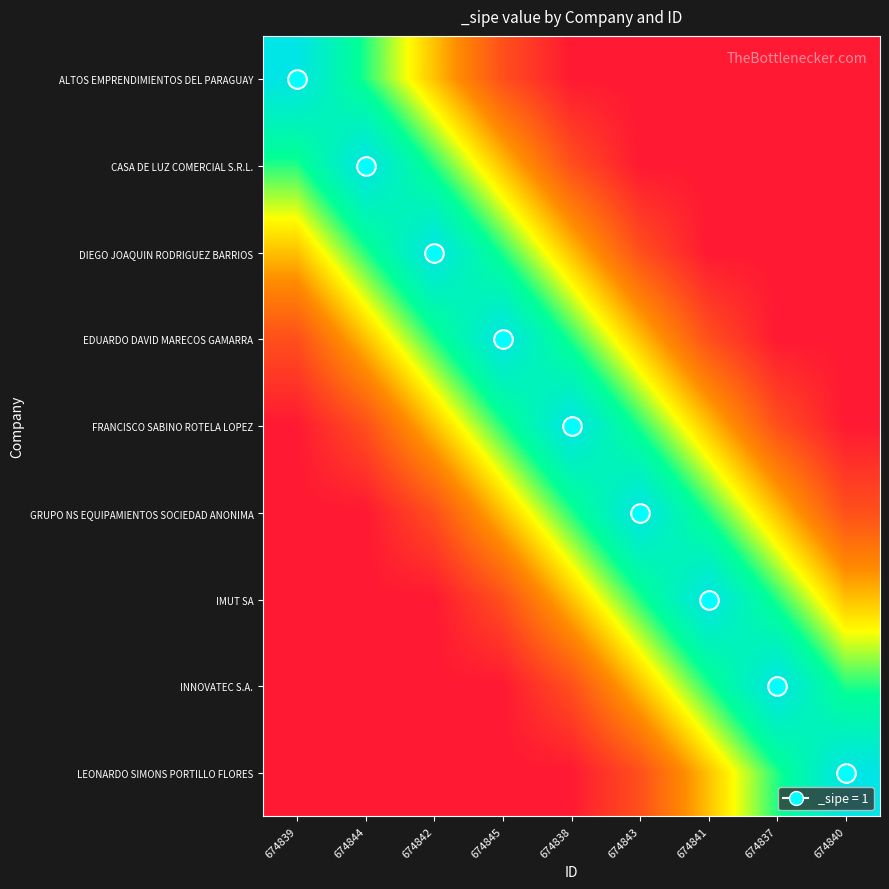

At how many categories does at least one series exceed 0?

9